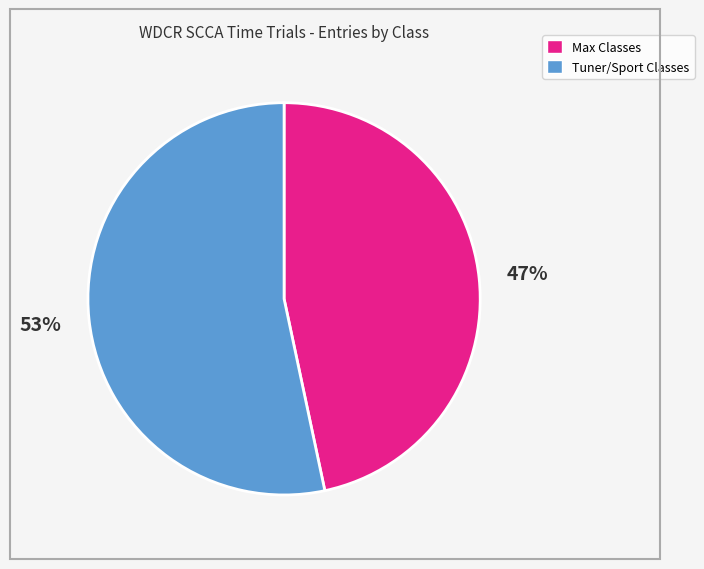

Does any single category account for the majority?

Yes